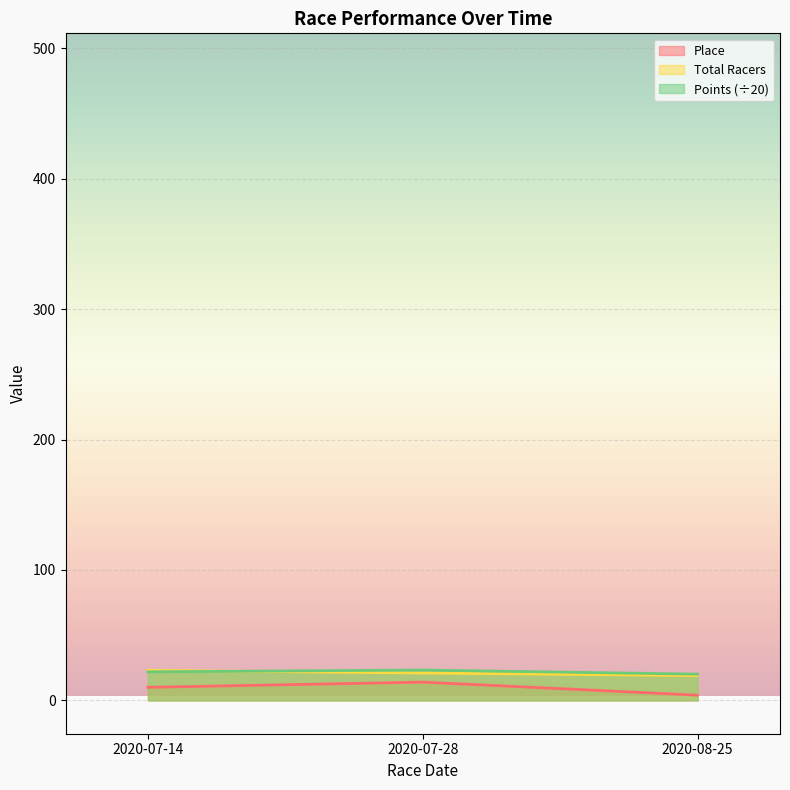

What is the sum of the Total Racers values at 2020-07-14 and 2020-07-28?

44.0